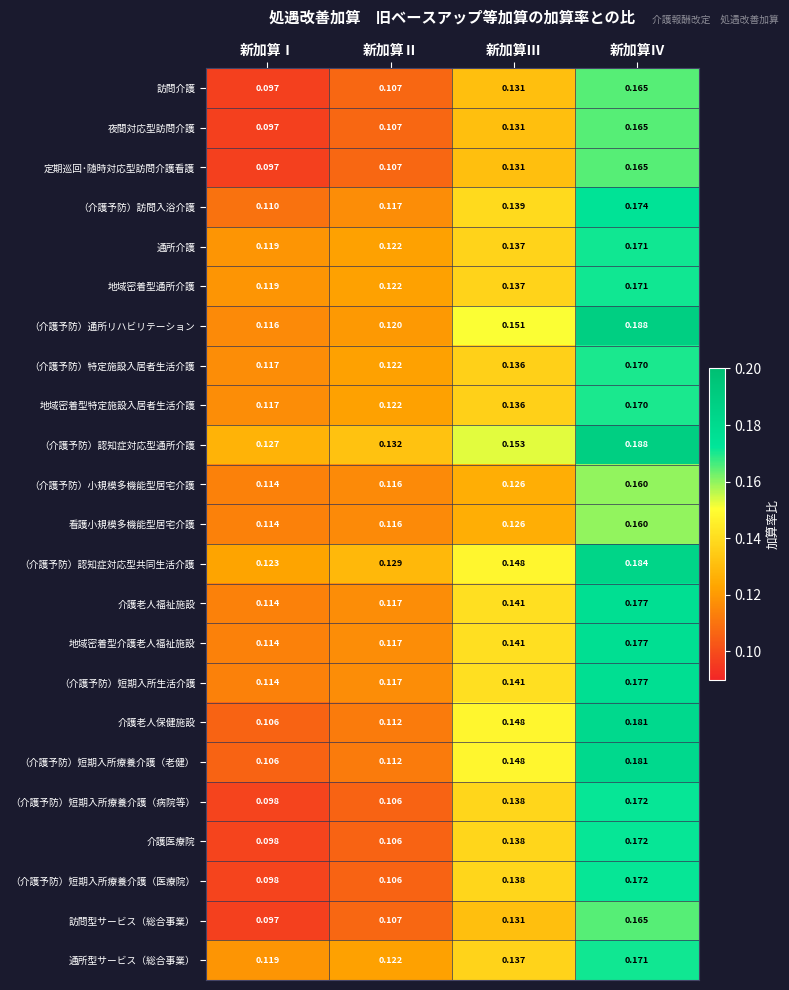

List the labels in order of （介護予防）特定施設入居者生活介護 value, largest first.

新加算Ⅳ, 新加算Ⅲ, 新加算Ⅱ, 新加算Ⅰ